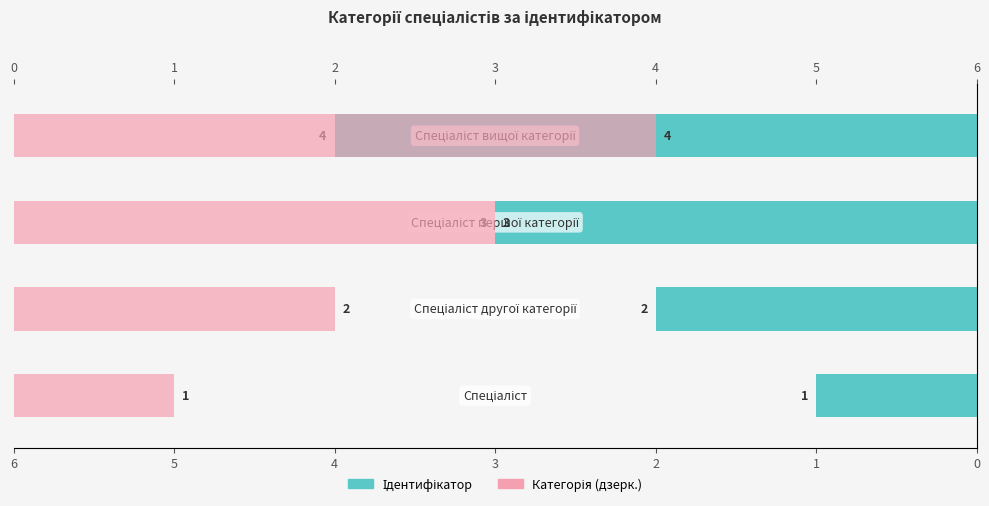

How many bars are there in total?

8